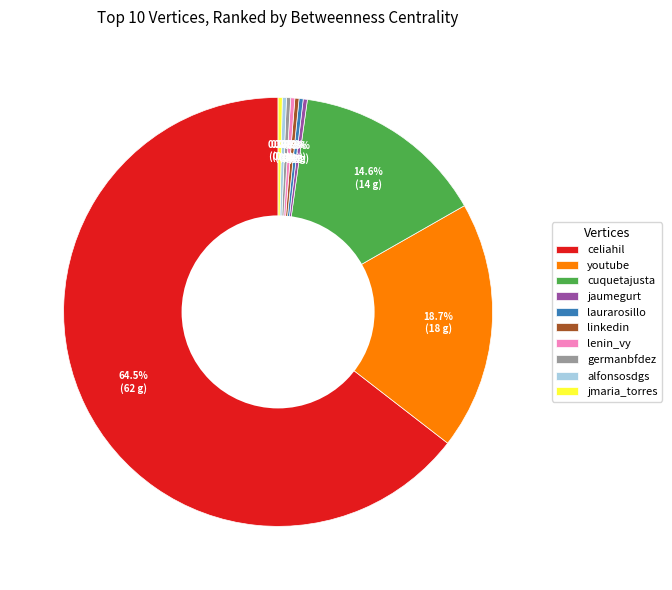

To the nearest percent, what is the difference between the largest and smallest slice percentages?

64%